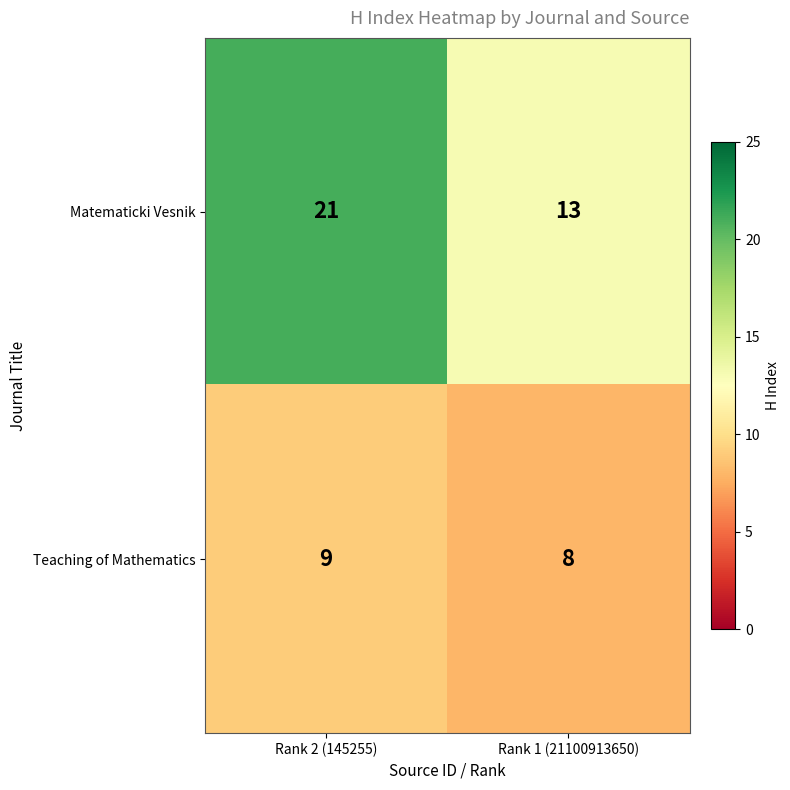

What is the maximum value shown in the chart?

21